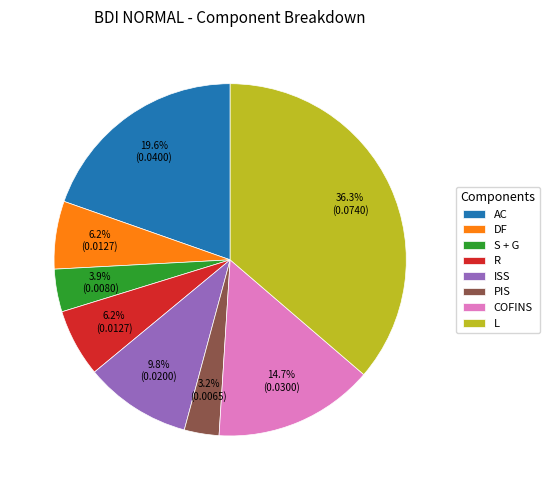

What percentage do DF and AC together represent?

25.8%